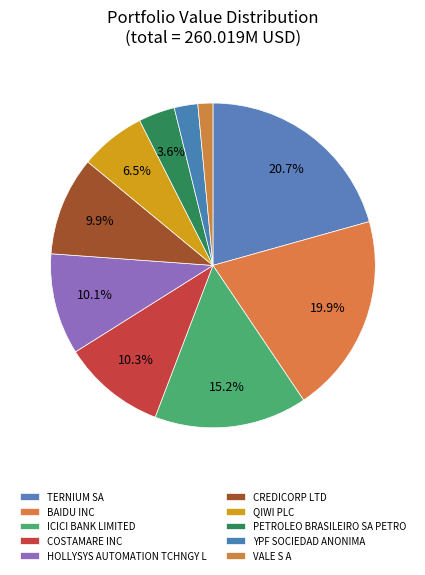

What percentage is the ICICI BANK LIMITED slice, to the nearest percent?

15%